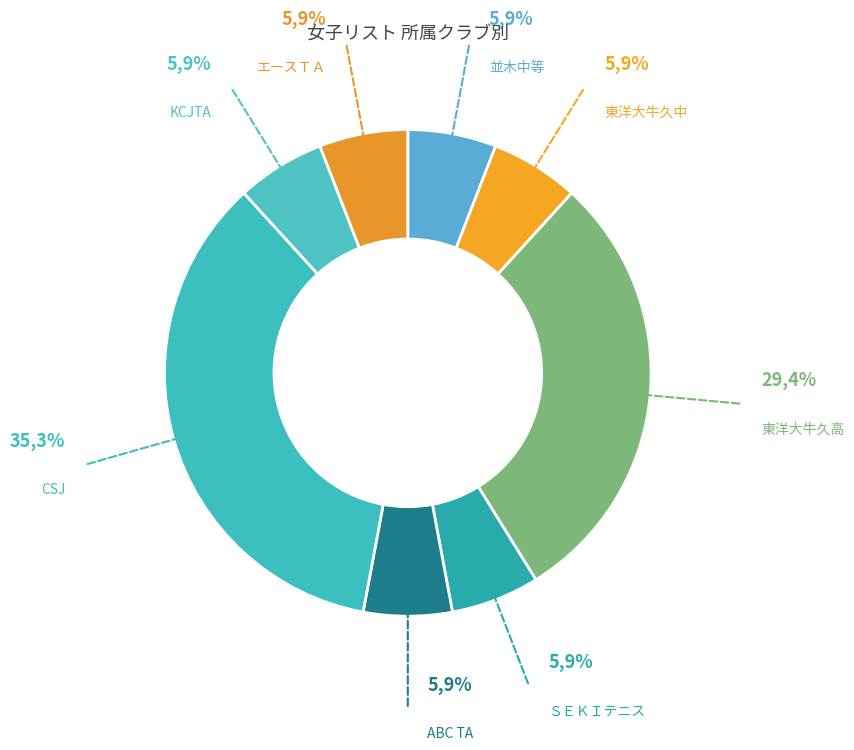

True or false: ABC TA accounts for 6% of the total.

True